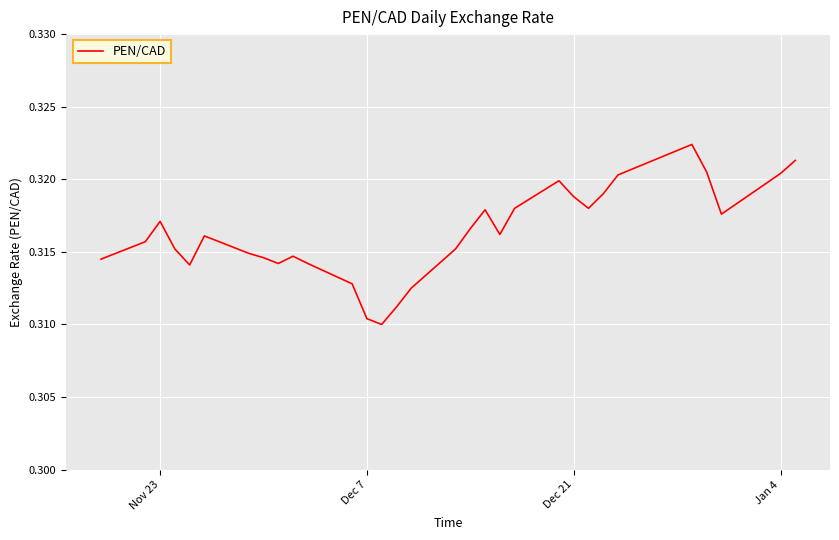

Reading left to right, what are all the values shown in this chart?

0.3	0.3	0.3	0.3	0.3	0.3	0.3	0.3	0.3	0.3	0.3	0.3	0.3	0.3	0.3	0.3	0.3	0.3	0.3	0.3	0.3	0.3	0.3	0.3	0.3	0.3	0.3	0.3	0.3	0.3	0.3